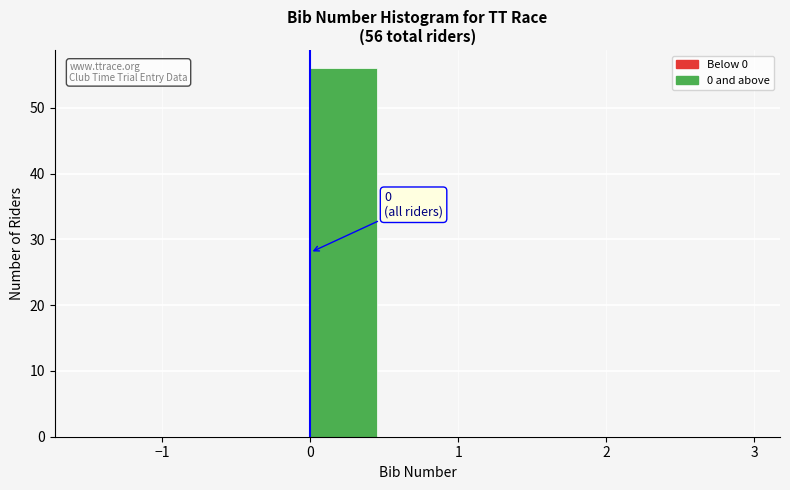

Over which range of the x-axis is the bar tallest?

0.0 to 0.5